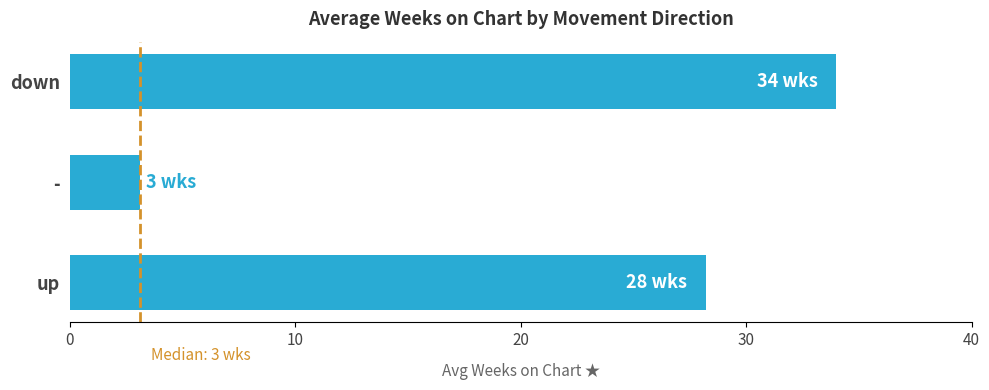

What is the difference between the maximum and minimum values?

30.9